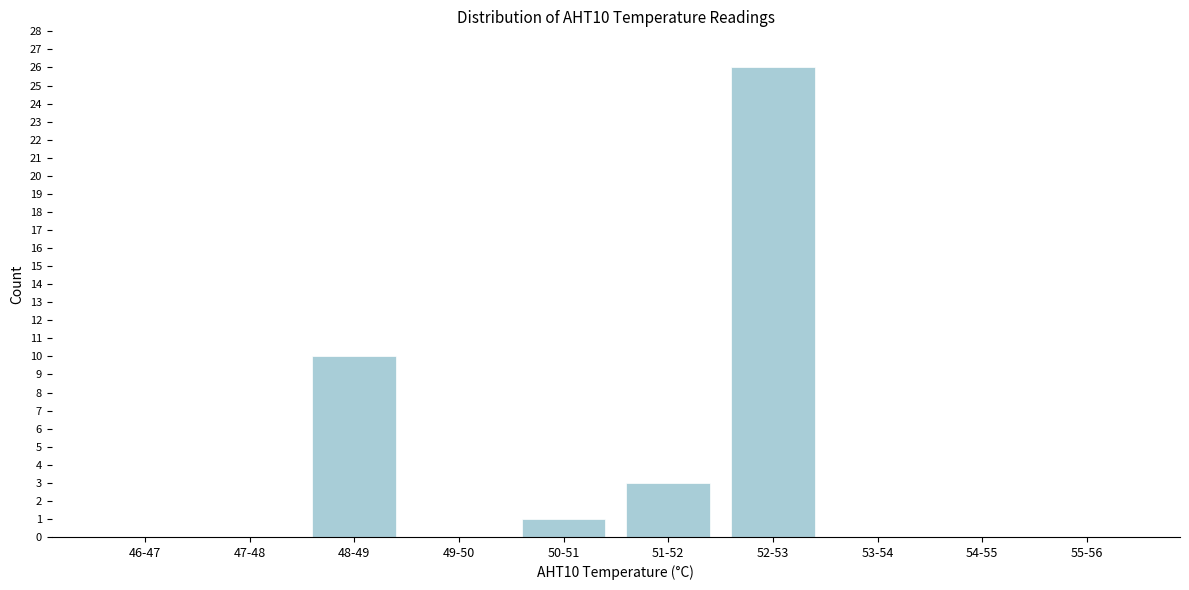

Reading left to right, list all the values displayed in this chart.

46-47=0	47-48=0	48-49=10	49-50=0	50-51=1	51-52=3	52-53=26	53-54=0	54-55=0	55-56=0